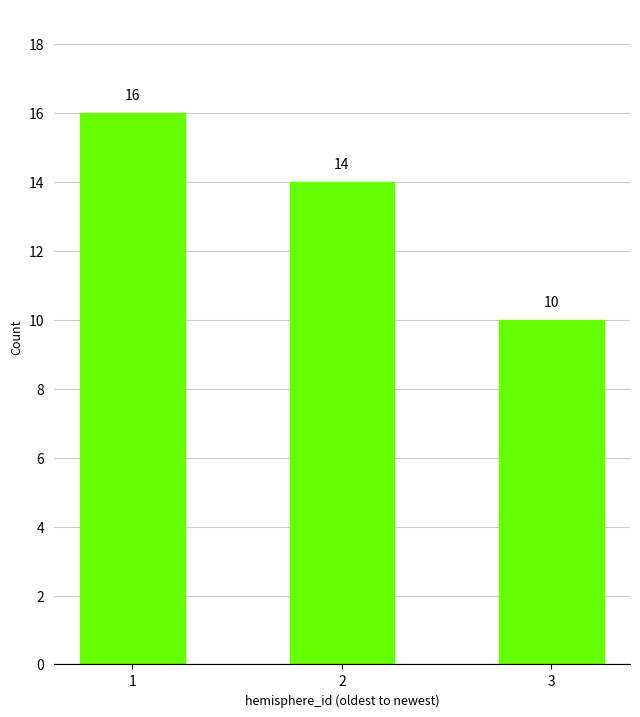

What value does the data have at 1?

16